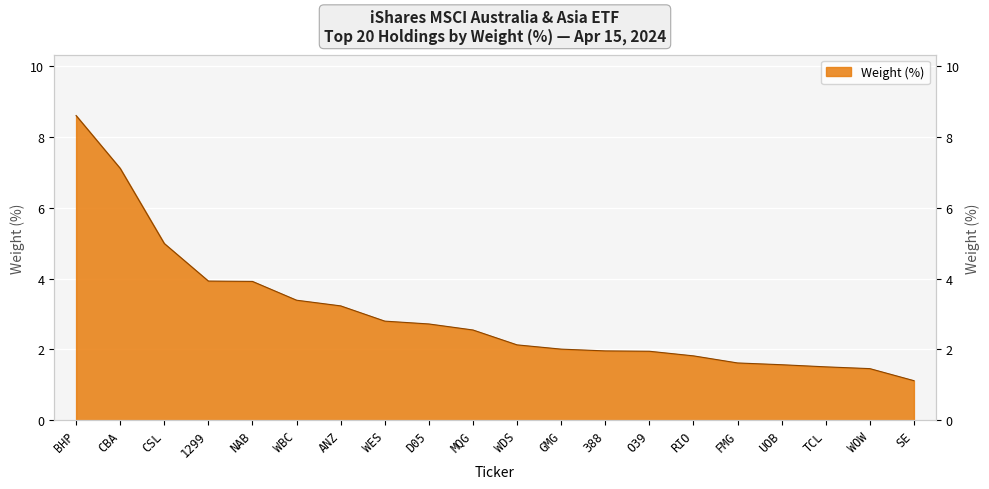

Reading left to right, transcribe all the data shown in this chart.

8.6	7.1	5.0	3.9	3.9	3.4	3.2	2.8	2.7	2.5	2.1	2.0	2.0	1.9	1.8	1.6	1.6	1.5	1.5	1.1